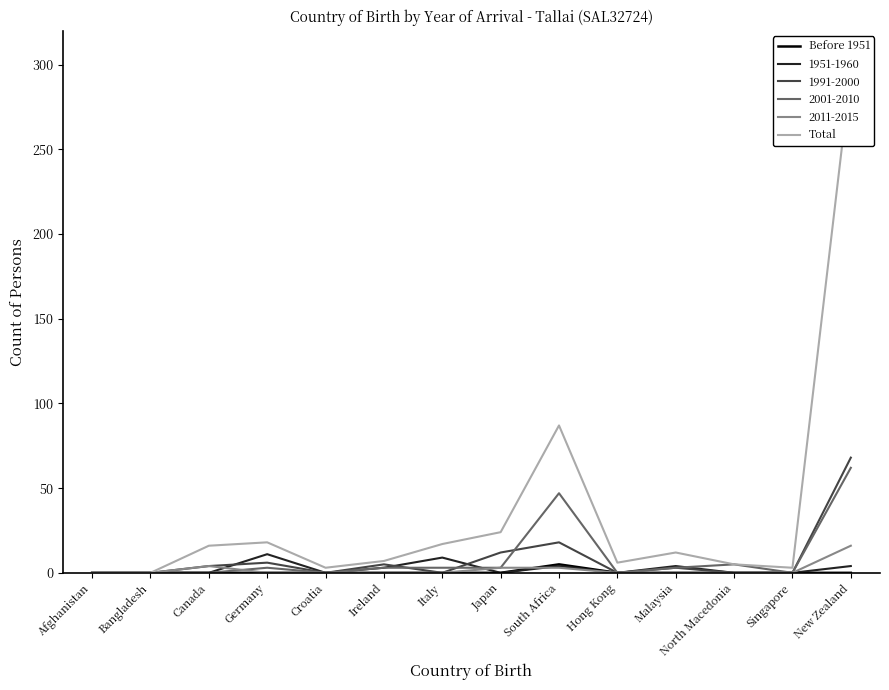

Reading left to right, list all the values displayed in this chart.

Before 1951: 0	0	0	0	0	0	0	0	5	0	0	0	0	0
Total: 0	0	16	18	3	7	17	24	87	6	12	5	3	296